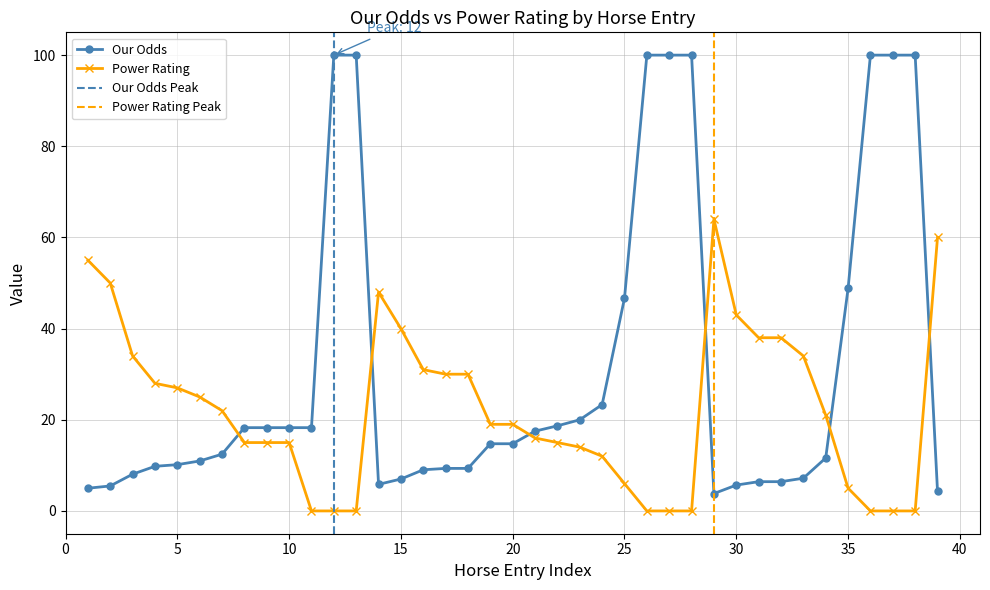

At 8, list the series in order from smallest to largest.

Power Rating, Our Odds